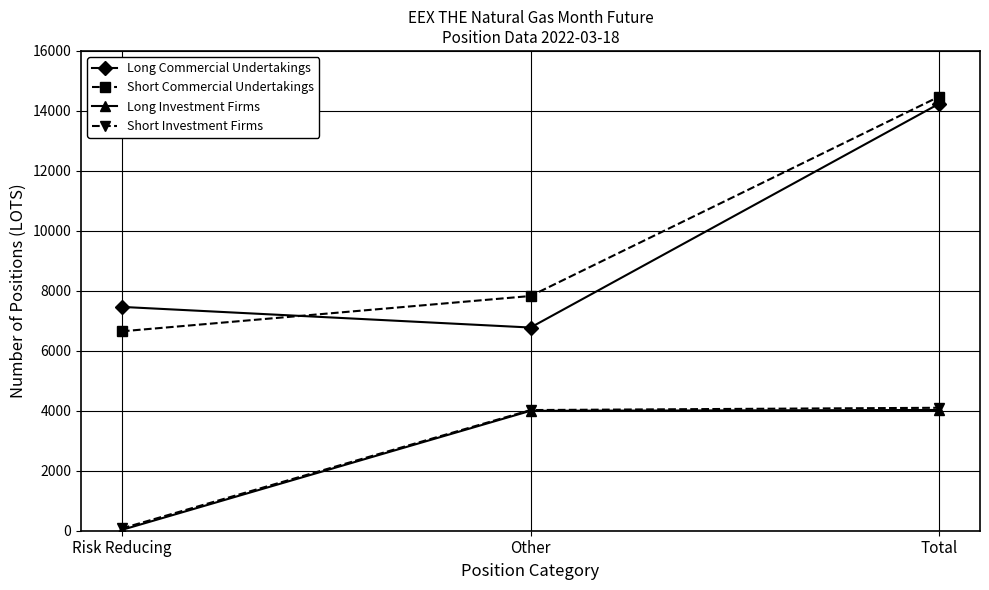

What is the label of the 2nd point from the left?

Other